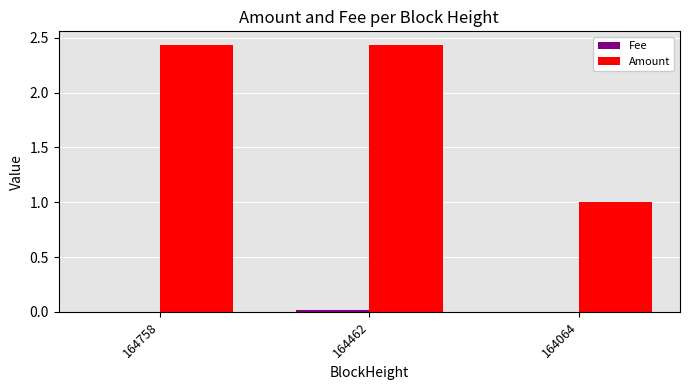

True or false: Amount has a value of 3.6 at 164462.

False